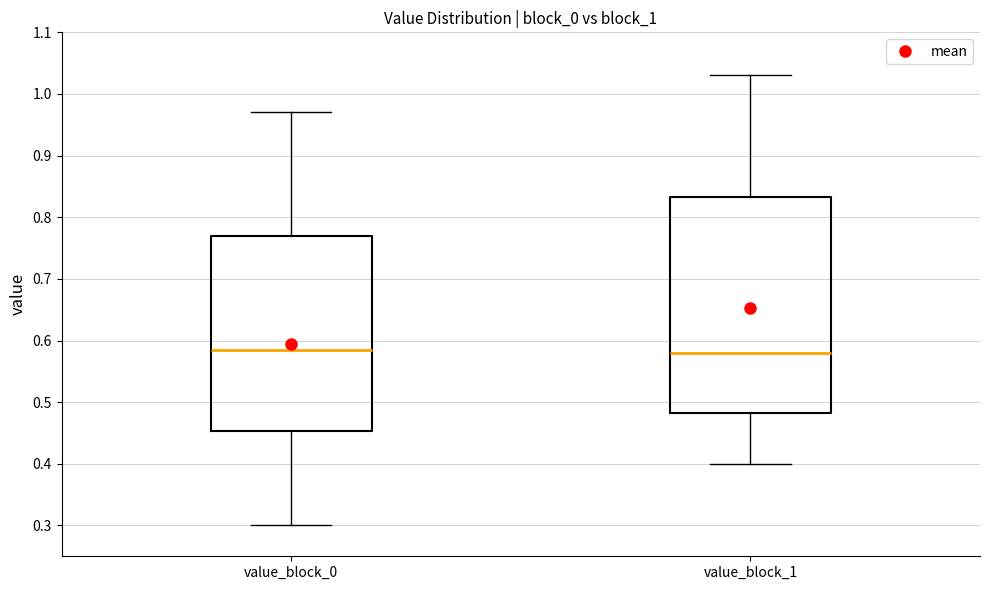

Comparing the boxes themselves (not the whiskers), which one is the tallest?

value_block_1